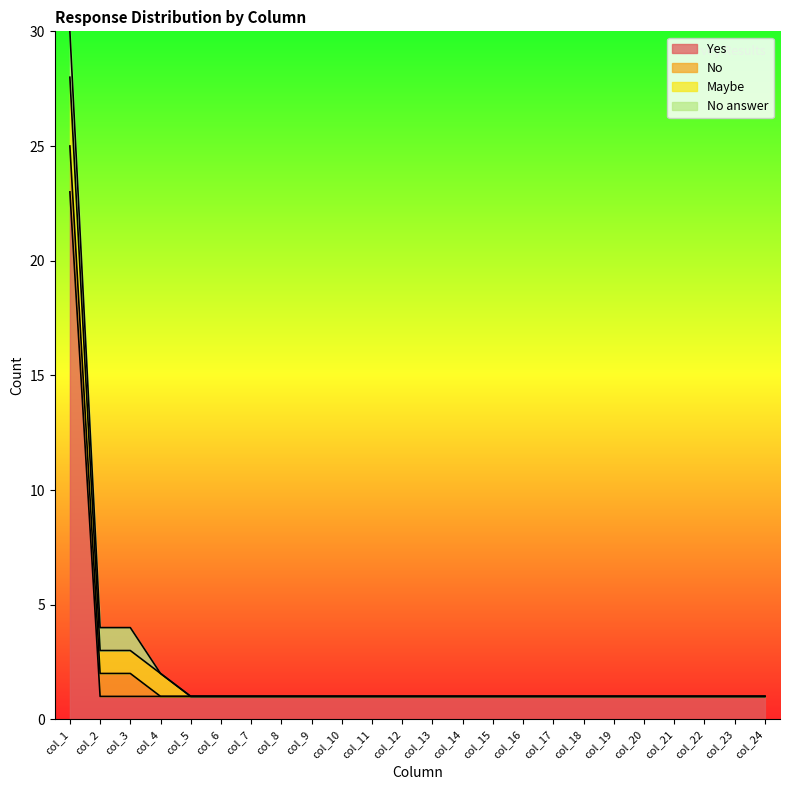

What is the sum of all Yes values?

46